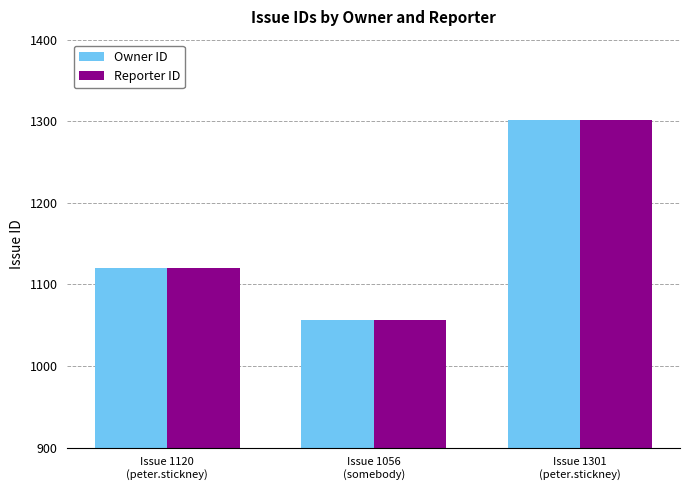

How many categories are shown in the chart?

3